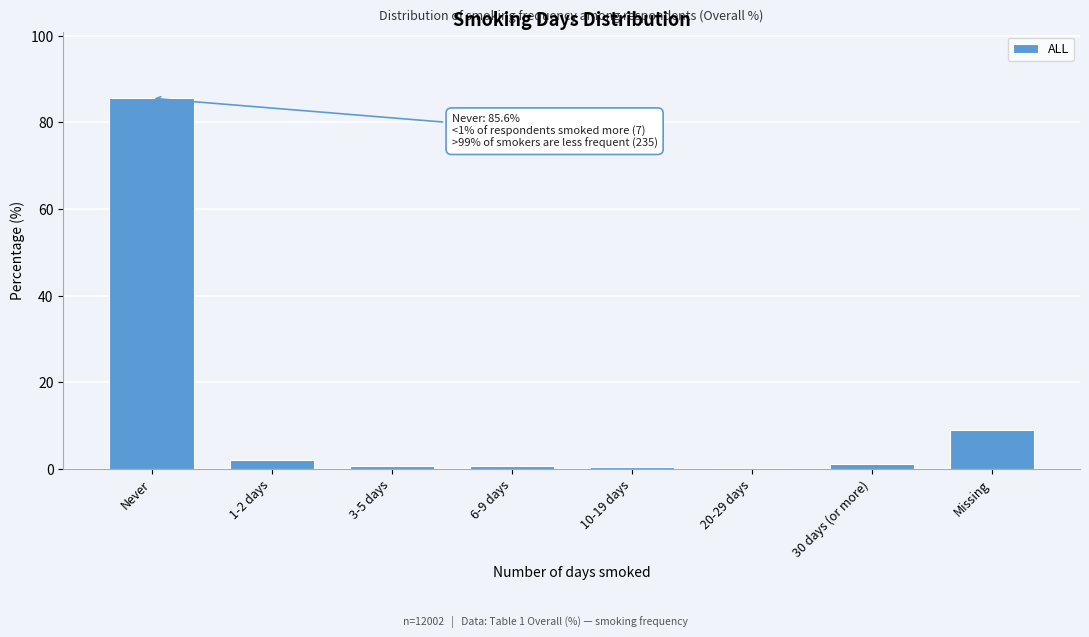

Which category has the highest value across all series?

Never